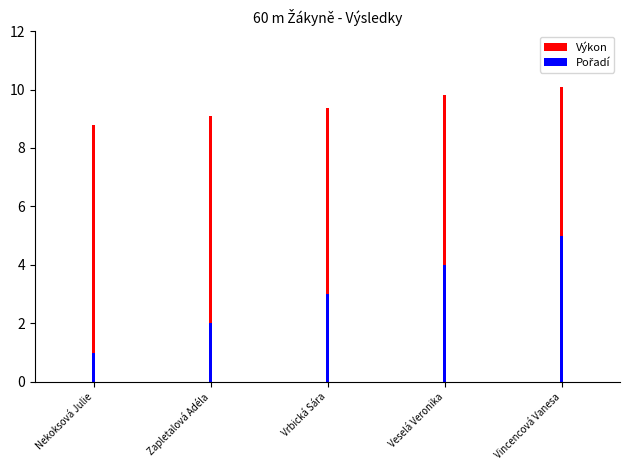

Which category has the lowest value in the Výkon series?

Nekoksová Julie